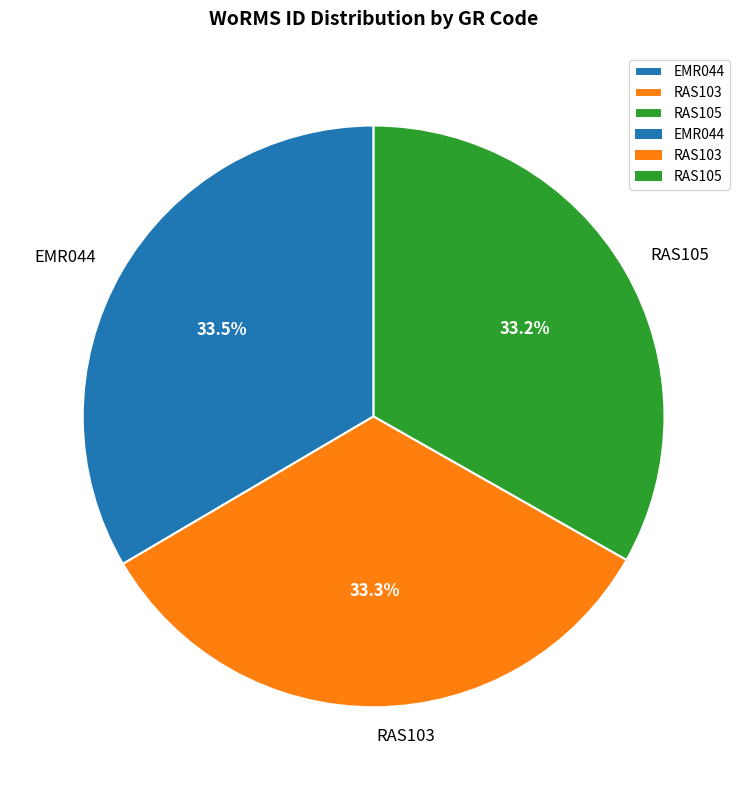

How many segments does this pie chart have?

3